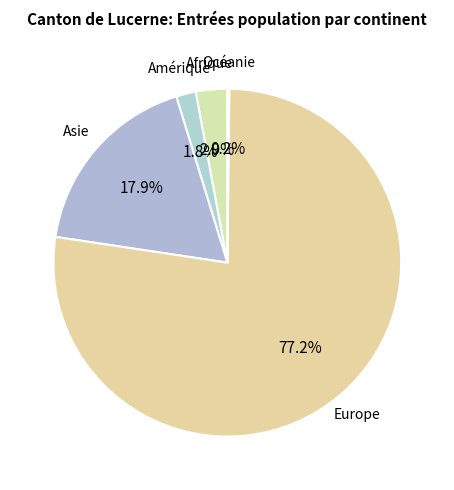

What portion of the pie excludes Afrique?

97.1%